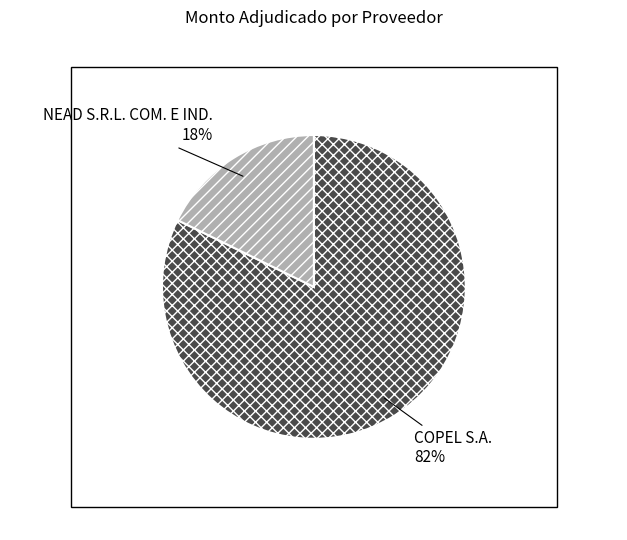

Rank the categories by value from lowest to highest.

NEAD S.R.L. COM. E IND., COPEL S.A.